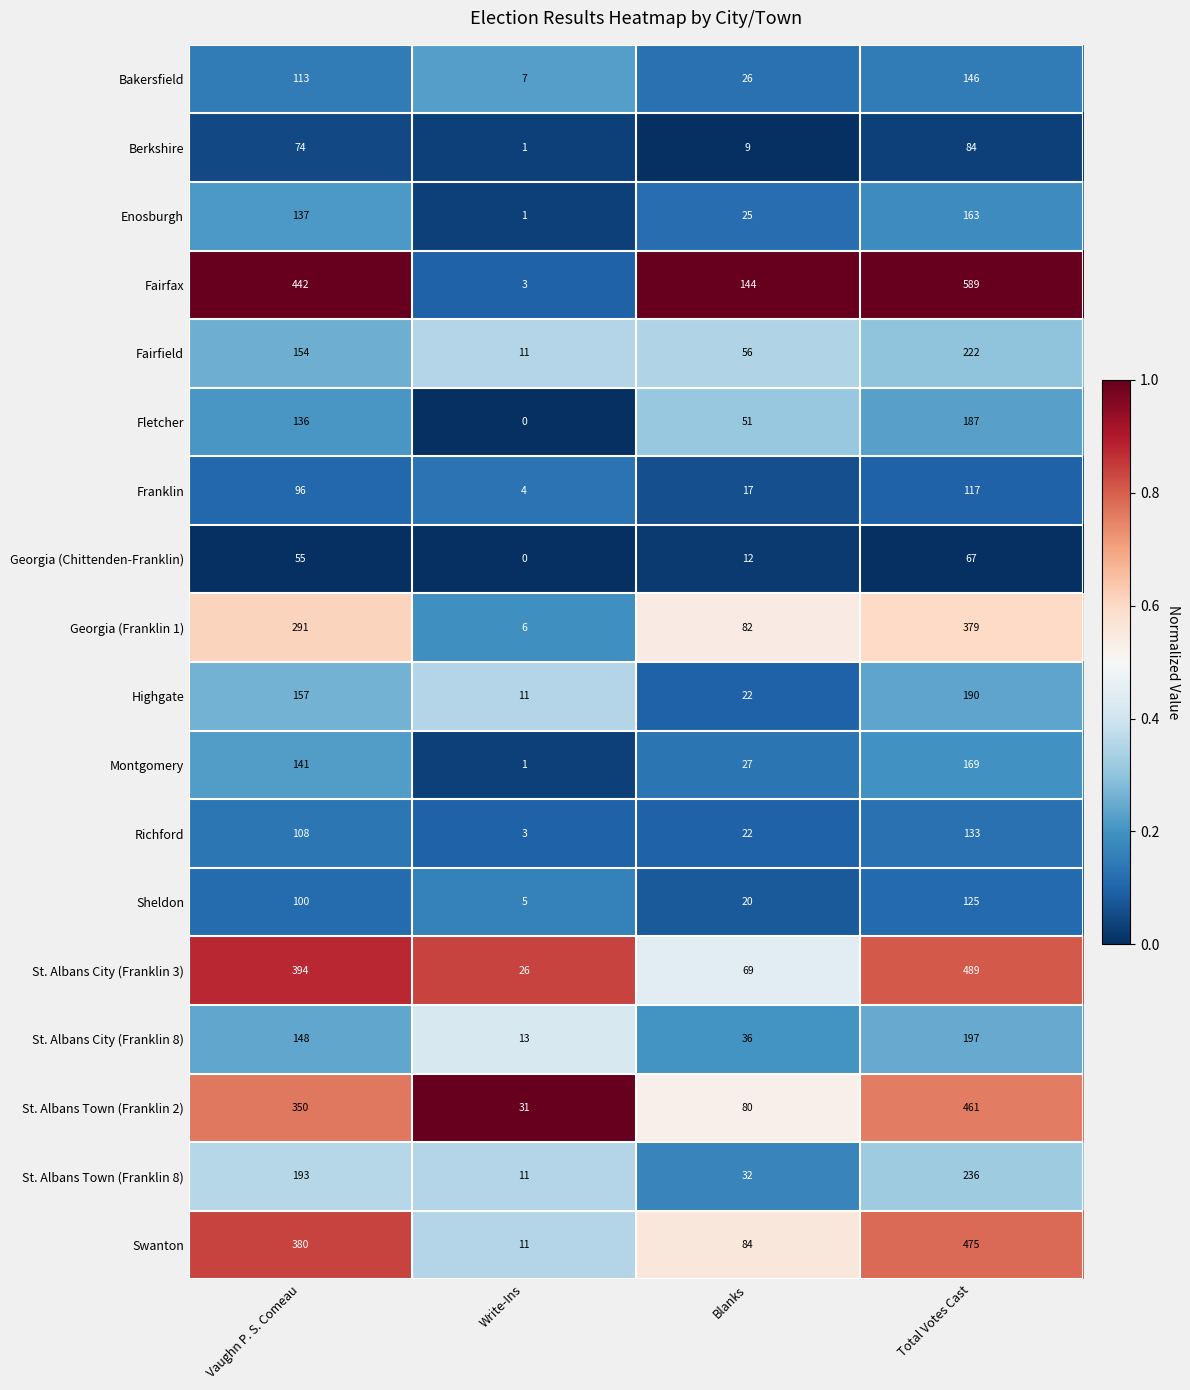

At how many categories does at least one series exceed 0?

4